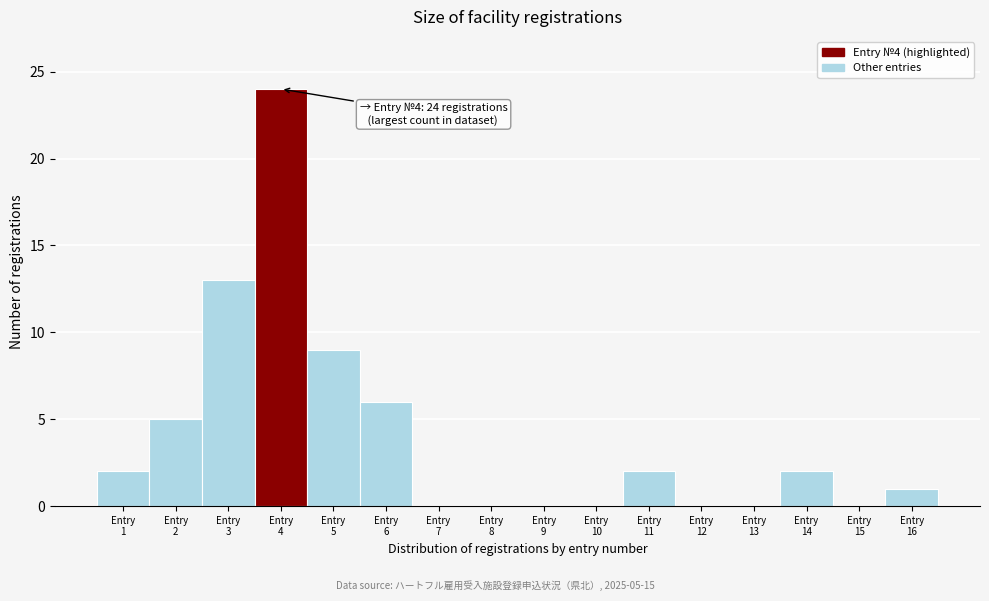

Over which range of the x-axis is the bar tallest?

3.5 to 4.5